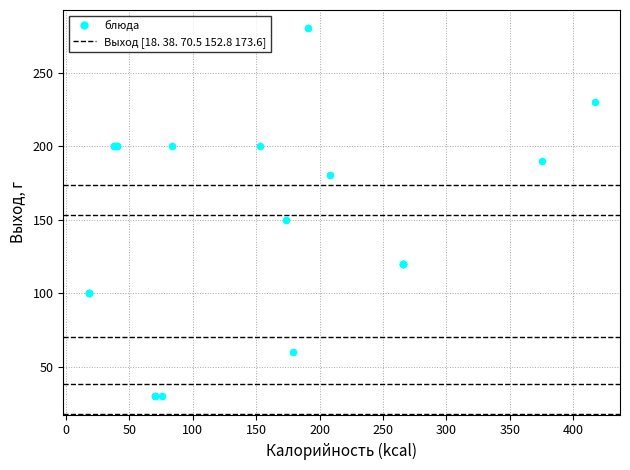

What Y value in the scatter plot is closest to 155?

150